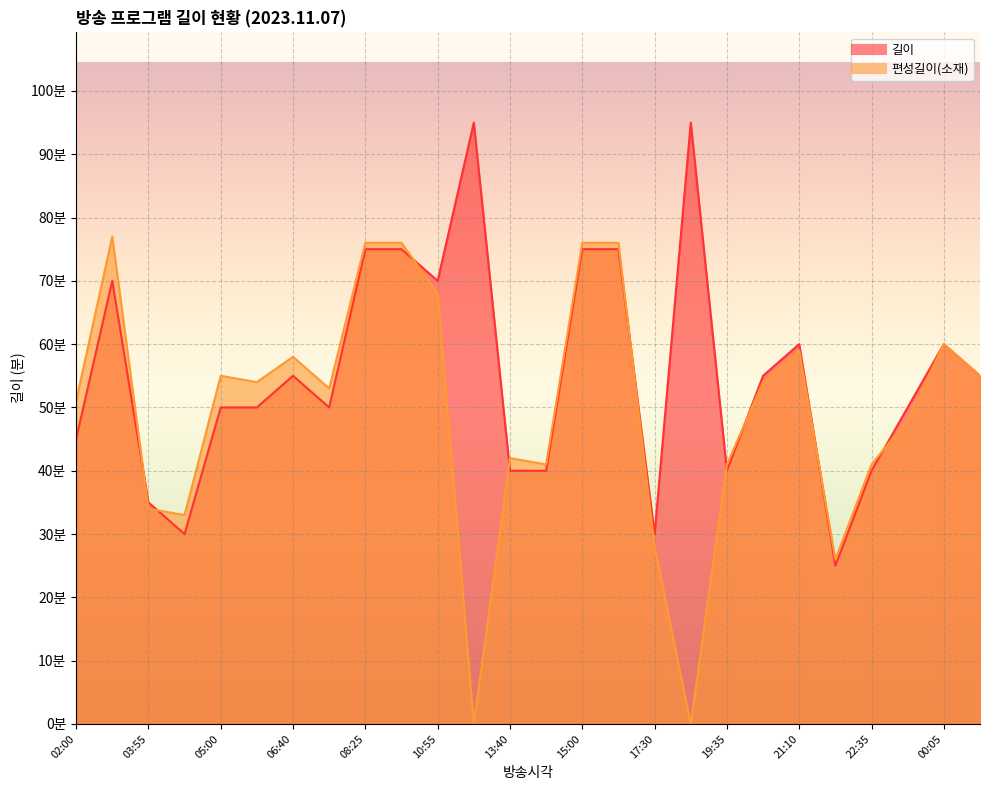

True or false: 길이 has a value of 29 at 00:05.

False